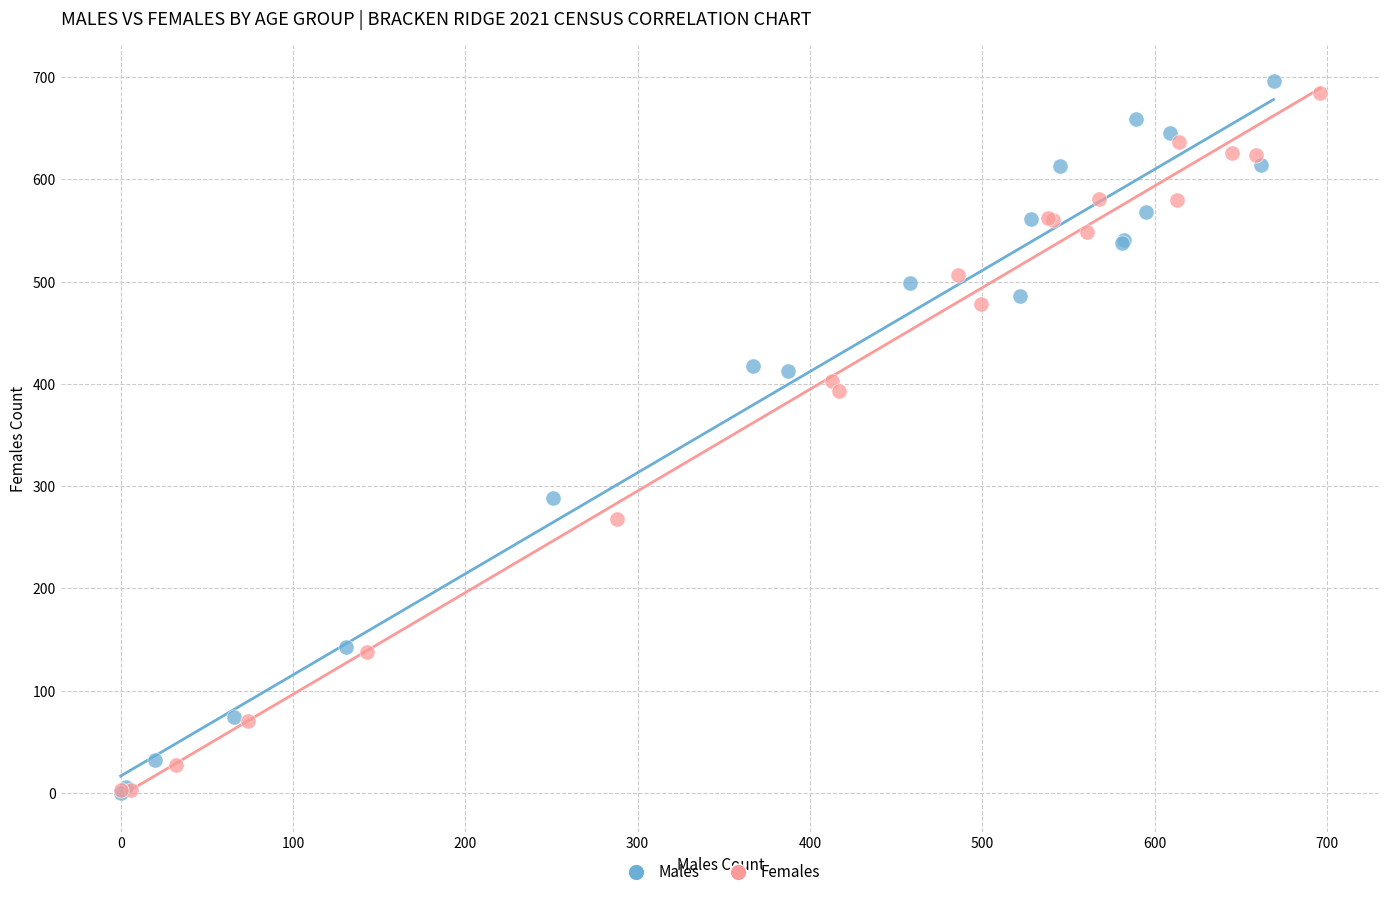

Which series has the widest spread of Y values?

Males